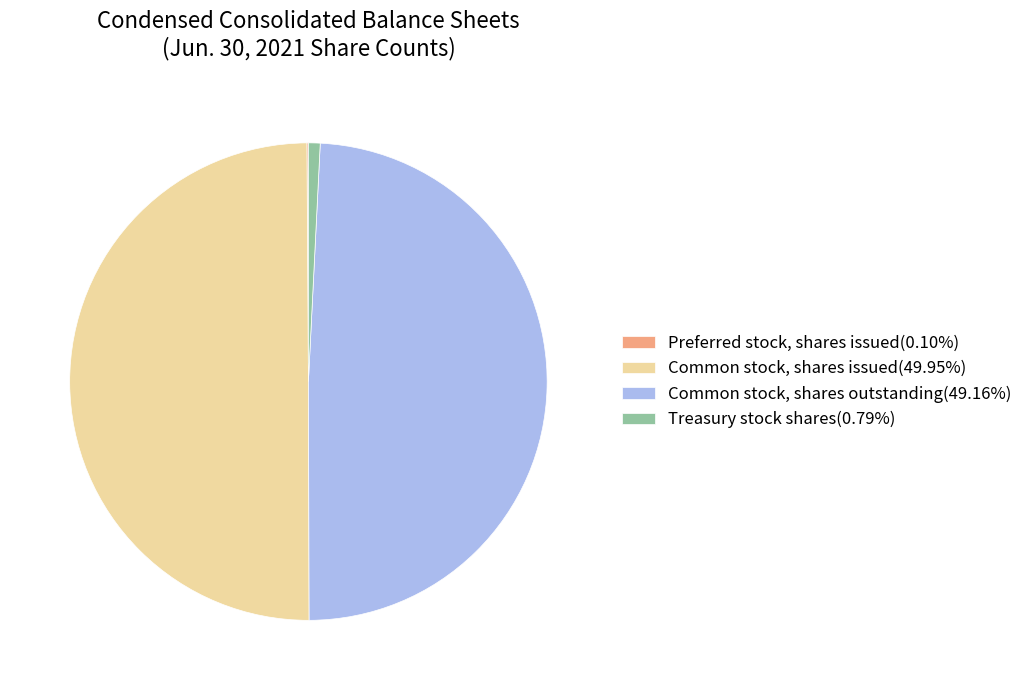

Does Common stock, shares outstanding(49.16%) represent more than half of the total?

No